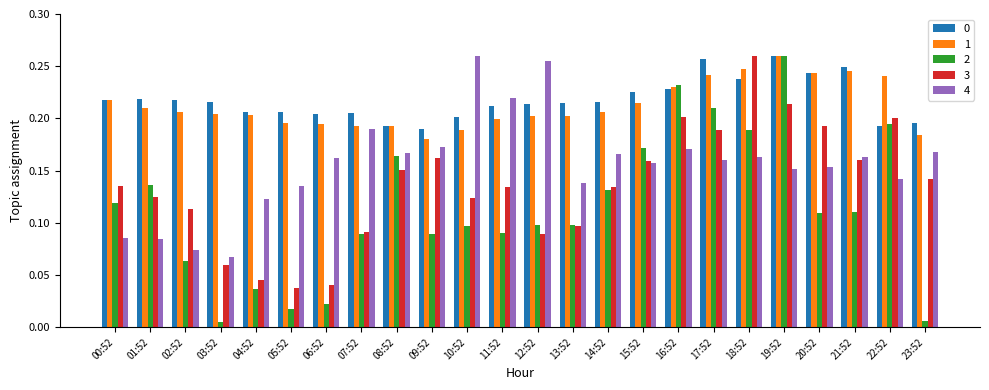

What is the total value across all series at 19:52?

1.1